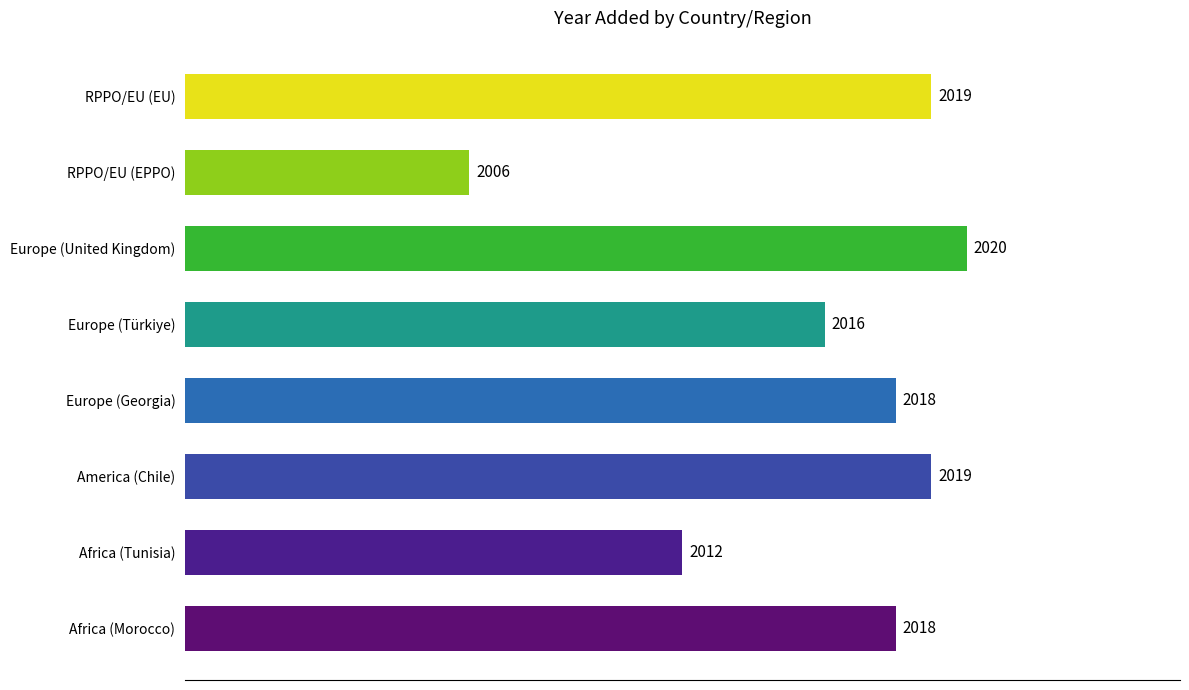

How many bars are there in total?

8